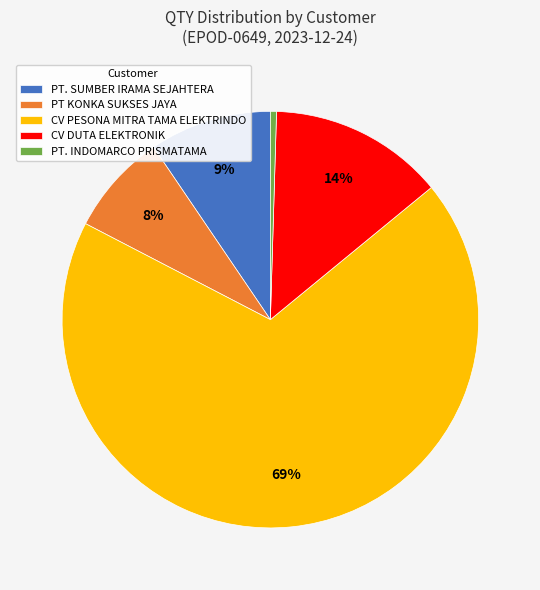

Between PT. INDOMARCO PRISMATAMA and CV PESONA MITRA TAMA ELEKTRINDO, which is larger?

CV PESONA MITRA TAMA ELEKTRINDO